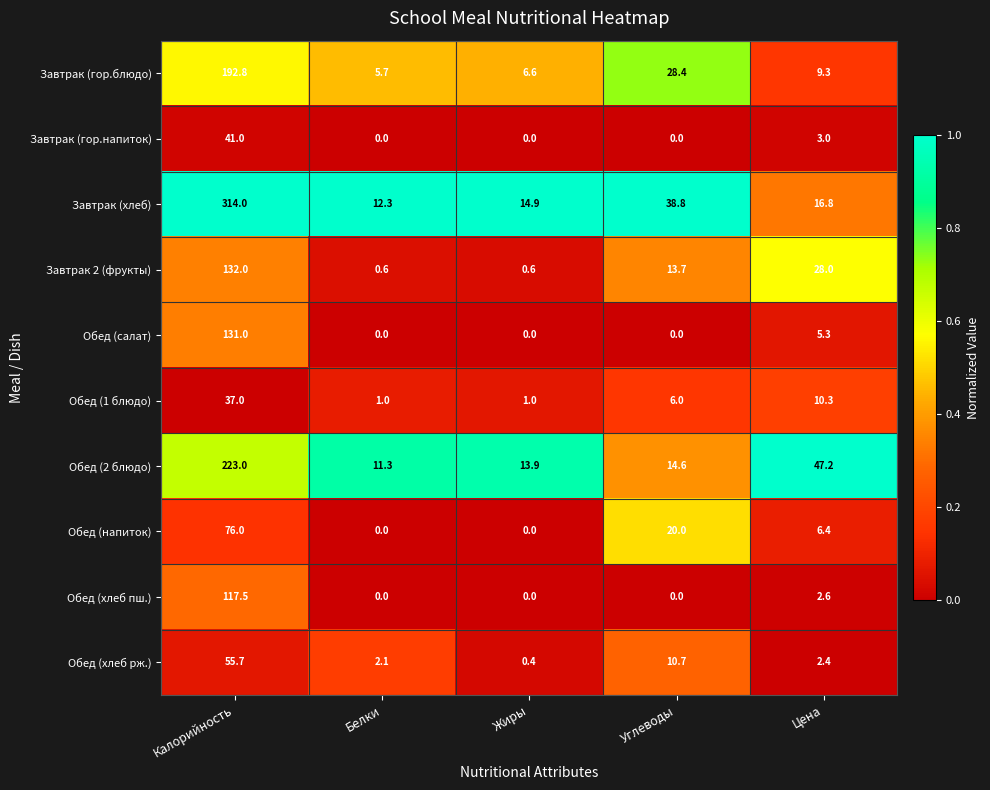

At how many categories does at least one series exceed 0?

5